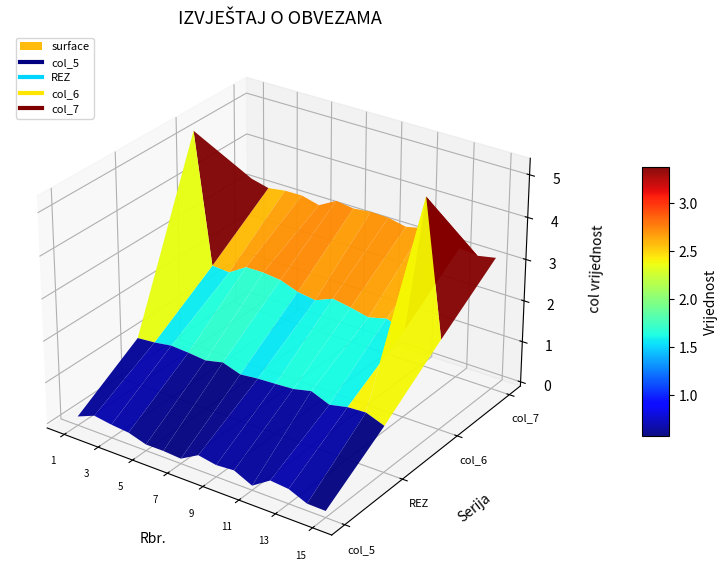

True or false: col_7 has more than 0 interior local peaks.

False